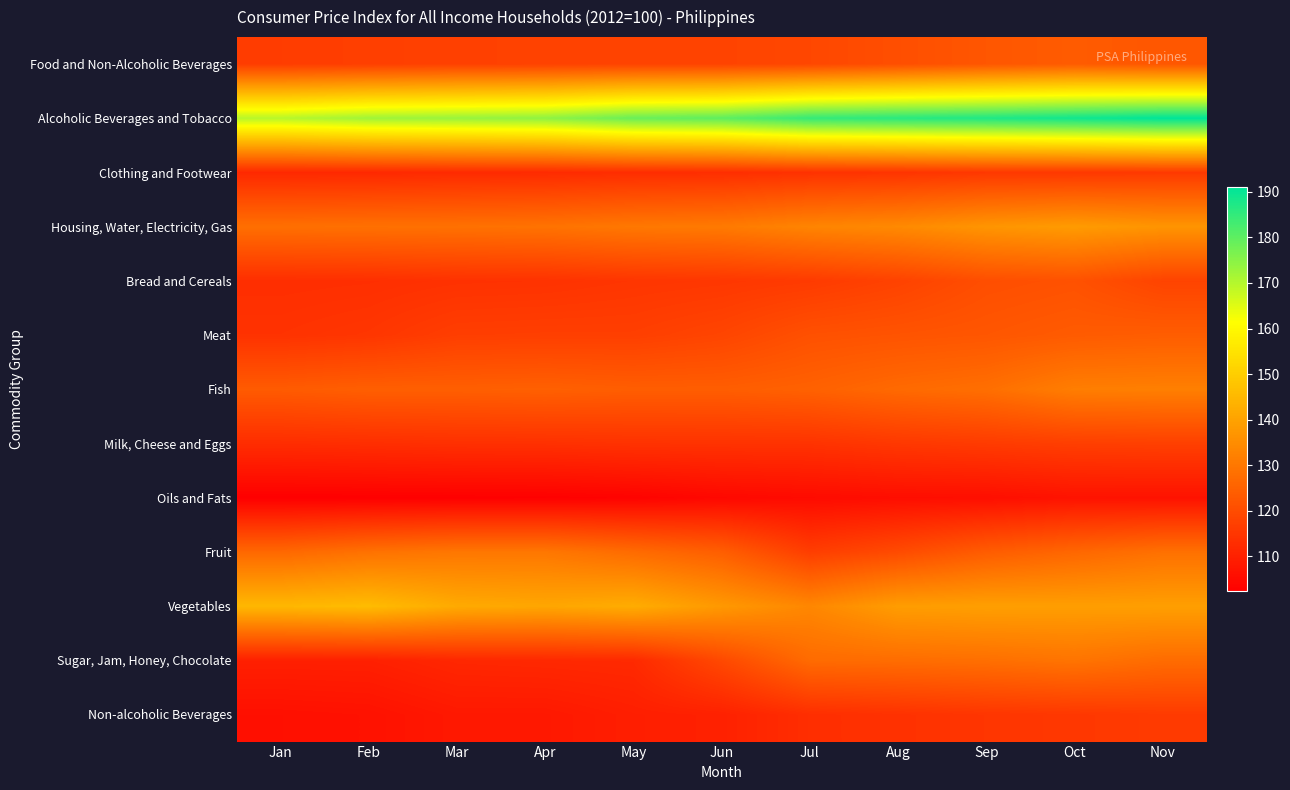

Reading left to right, list all the values displayed in this chart.

Food and Non-Alcoholic Beverages: Jan=116.5	Feb=117.0	Mar=117.5	Apr=117.6	May=118.0	Jun=118.1	Jul=118.9	Aug=120.6	Sep=122.4	Oct=123.6	Nov=122.4
Alcoholic Beverages and Tobacco: Jan=169.7	Feb=172.4	Mar=173.3	Apr=174.4	May=178.7	Jun=180.0	Jul=184.7	Aug=186.1	Sep=187.3	Oct=189.0	Nov=191.0
Clothing and Footwear: Jan=111.8	Feb=111.9	Mar=112.3	Apr=112.4	May=112.9	Jun=113.1	Jul=114.0	Aug=114.5	Sep=115.4	Oct=115.4	Nov=115.7
Housing, Water, Electricity, Gas: Jan=128.2	Feb=128.5	Mar=128.6	Apr=129.0	May=130.2	Jun=130.7	Jul=133.1	Aug=134.3	Sep=136.9	Oct=138.3	Nov=136.8
Bread and Cereals: Jan=113.1	Feb=113.3	Mar=113.9	Apr=114.1	May=114.8	Jun=115.2	Jul=116.0	Aug=117.8	Sep=120.5	Oct=121.3	Nov=118.1
Meat: Jan=114.1	Feb=114.9	Mar=116.8	Apr=117.0	May=117.0	Jun=118.4	Jul=121.1	Aug=121.8	Sep=122.4	Oct=123.5	Nov=124.0
Fish: Jan=123.5	Feb=124.4	Mar=124.4	Apr=124.7	May=124.1	Jun=124.1	Jul=125.0	Aug=126.9	Sep=128.1	Oct=131.6	Nov=131.9
Milk, Cheese and Eggs: Jan=112.8	Feb=113.1	Mar=113.5	Apr=113.6	May=114.0	Jun=114.1	Jul=114.2	Aug=115.4	Sep=116.1	Oct=116.9	Nov=117.2
Oils and Fats: Jan=102.3	Feb=102.4	Mar=102.5	Apr=102.6	May=103.1	Jun=104.3	Jul=105.0	Aug=105.6	Sep=105.8	Oct=106.8	Nov=106.7
Fruit: Jan=126.5	Feb=128.8	Mar=130.0	Apr=130.0	May=127.3	Jun=124.3	Jul=116.7	Aug=119.8	Sep=123.8	Oct=126.3	Nov=128.5
Vegetables: Jan=144.9	Feb=145.9	Mar=141.8	Apr=140.9	May=142.3	Jun=137.7	Jul=133.7	Aug=138.7	Sep=139.2	Oct=139.0	Nov=139.2
Sugar, Jam, Honey, Chocolate: Jan=109.8	Feb=109.9	Mar=111.5	Apr=111.8	May=112.1	Jun=119.3	Jul=127.2	Aug=127.6	Sep=128.2	Oct=129.3	Nov=127.4
Non-alcoholic Beverages: Jan=106.1	Feb=106.5	Mar=108.1	Apr=108.1	May=109.5	Jun=110.1	Jul=113.1	Aug=113.9	Sep=114.8	Oct=115.3	Nov=116.0